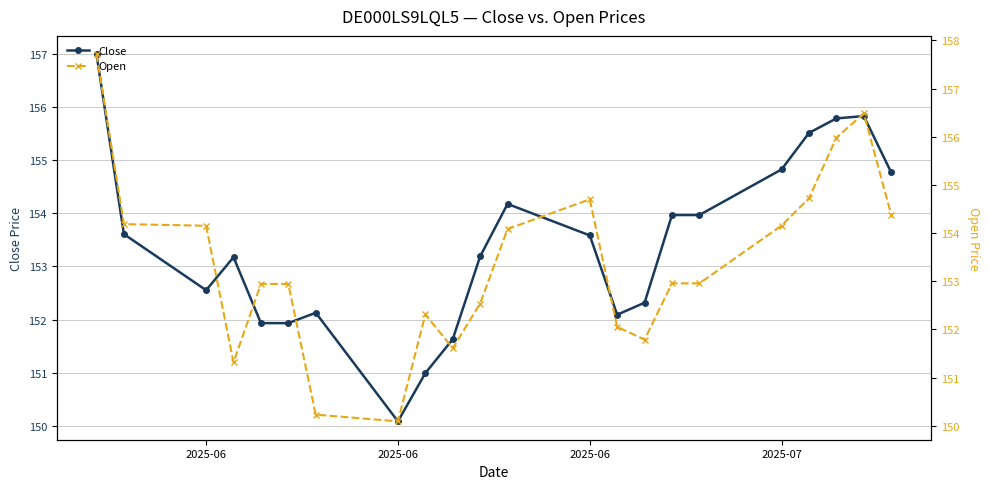

Rank the series at 2025-07 from lowest to highest value.

Open, Close